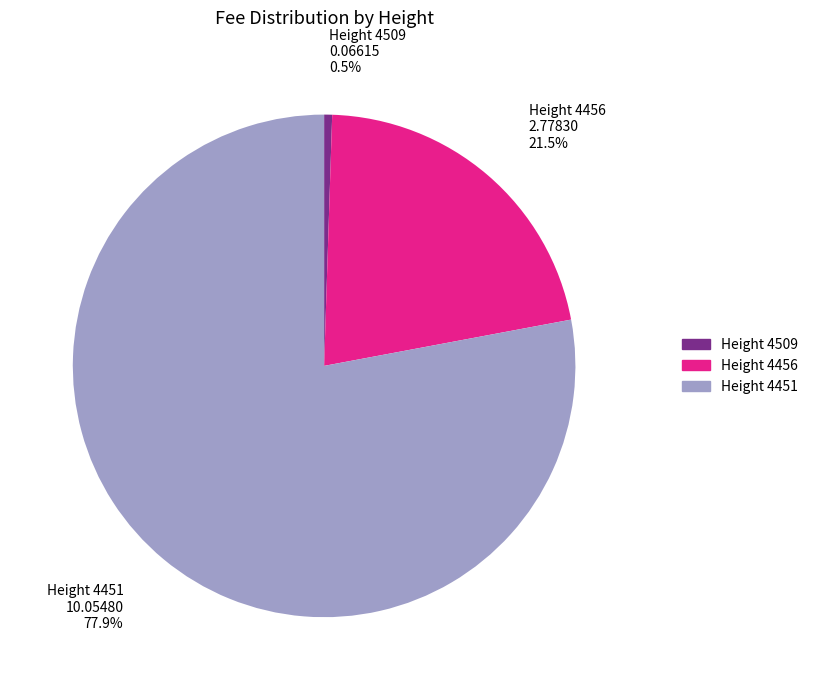

What is the largest slice in the pie chart?

Height 4451 10.05480 77.9%